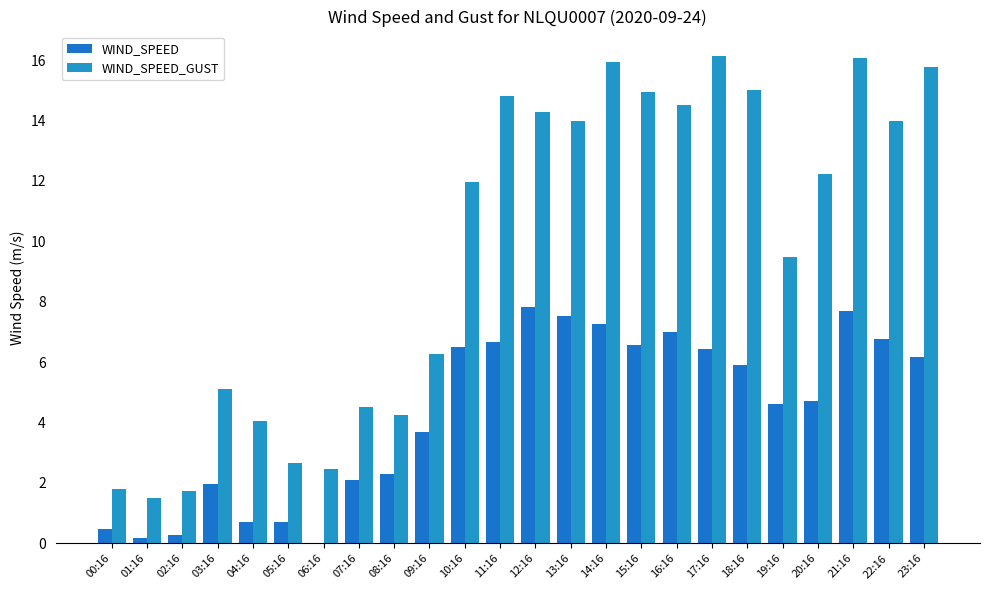

At 23:16, list the series in order from smallest to largest.

WIND_SPEED, WIND_SPEED_GUST